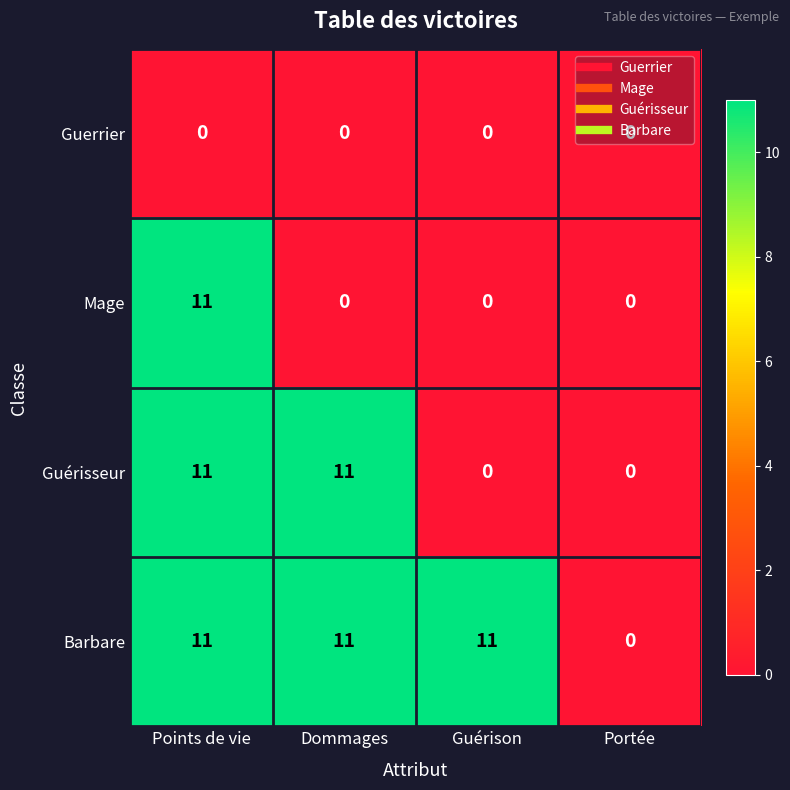

List the series in order of their overall mean, lowest first.

Guerrier, Mage, Guérisseur, Barbare